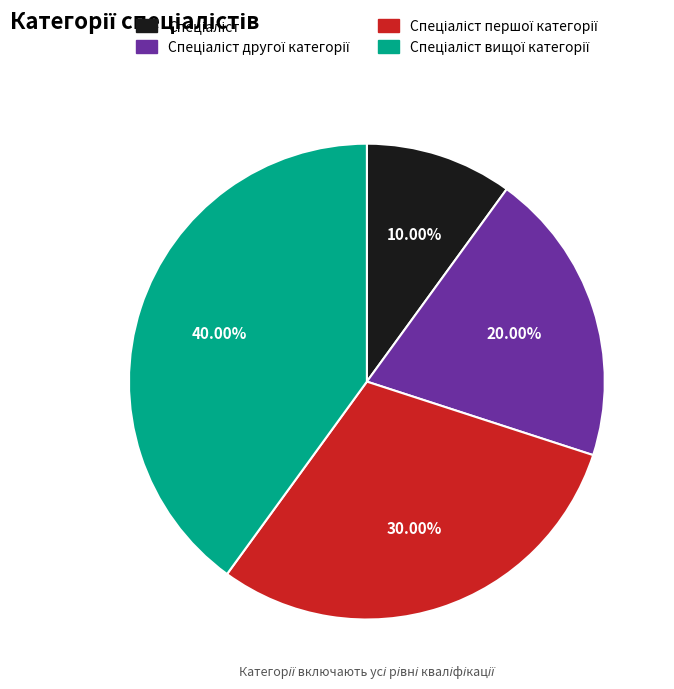

Does any single category account for the majority?

No